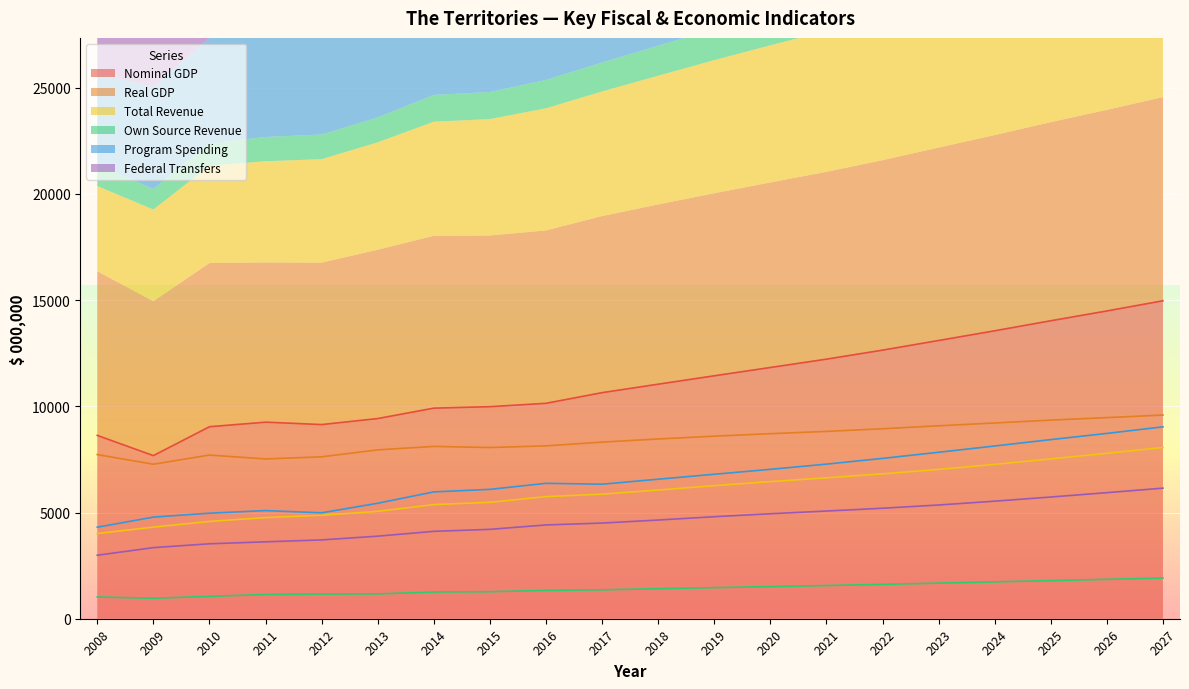

At which label does Federal Transfers first exceed 4647?

2018